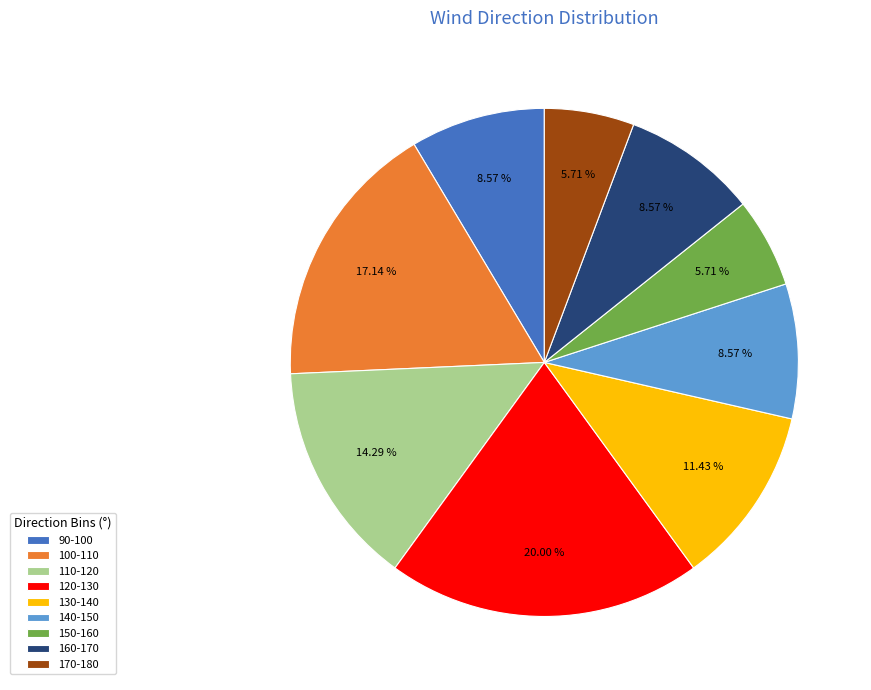

Count the number of slices in the pie.

9